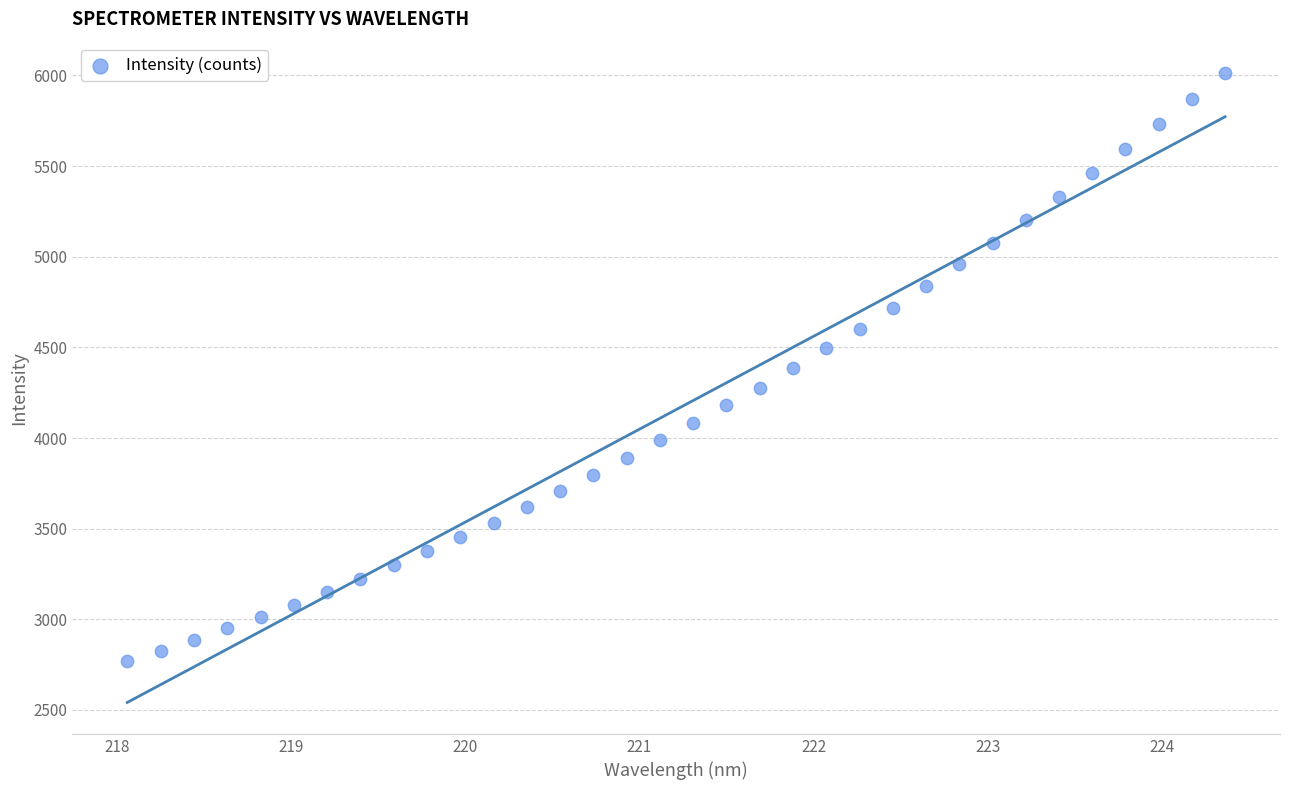

What is the range of X values (max minus min)?

6.3